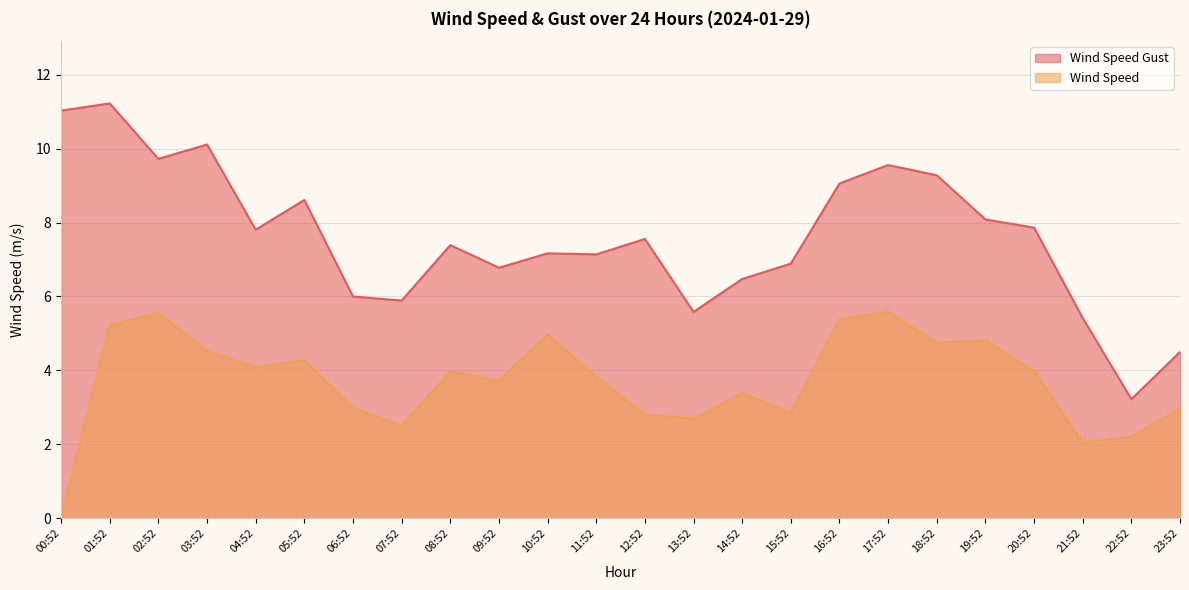

At which category is the sum across all series the highest?

01:52